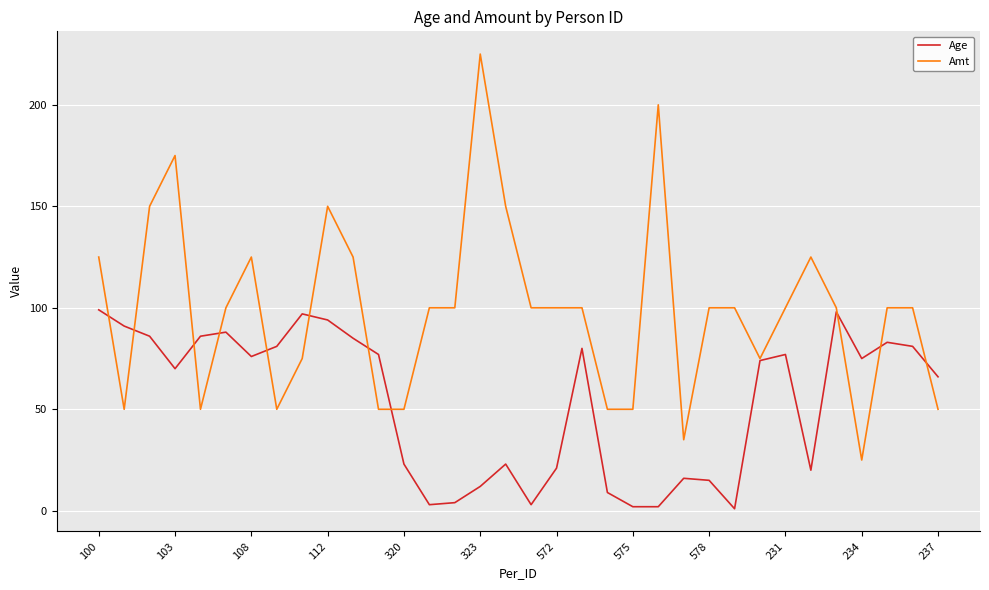

After their last crossing, which series has the higher values: Age or Amt?

Age